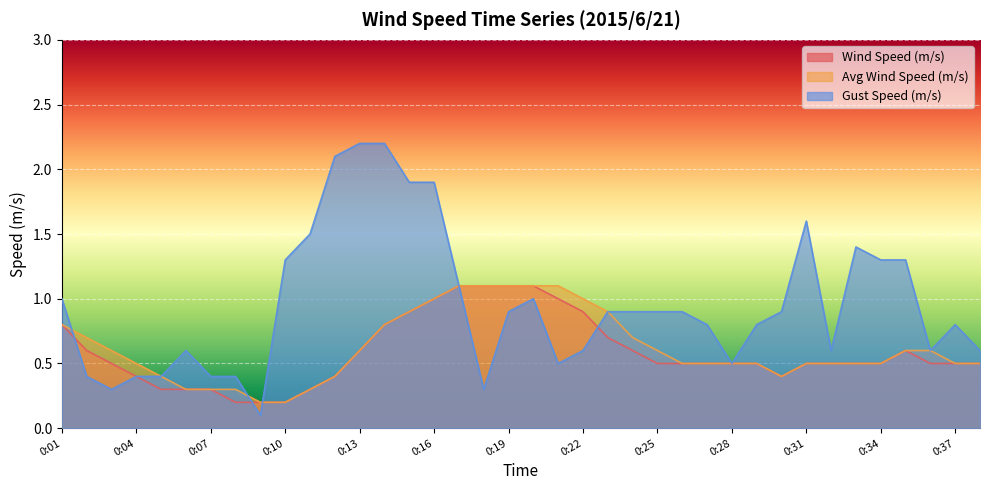

What is the greatest value displayed?

2.2